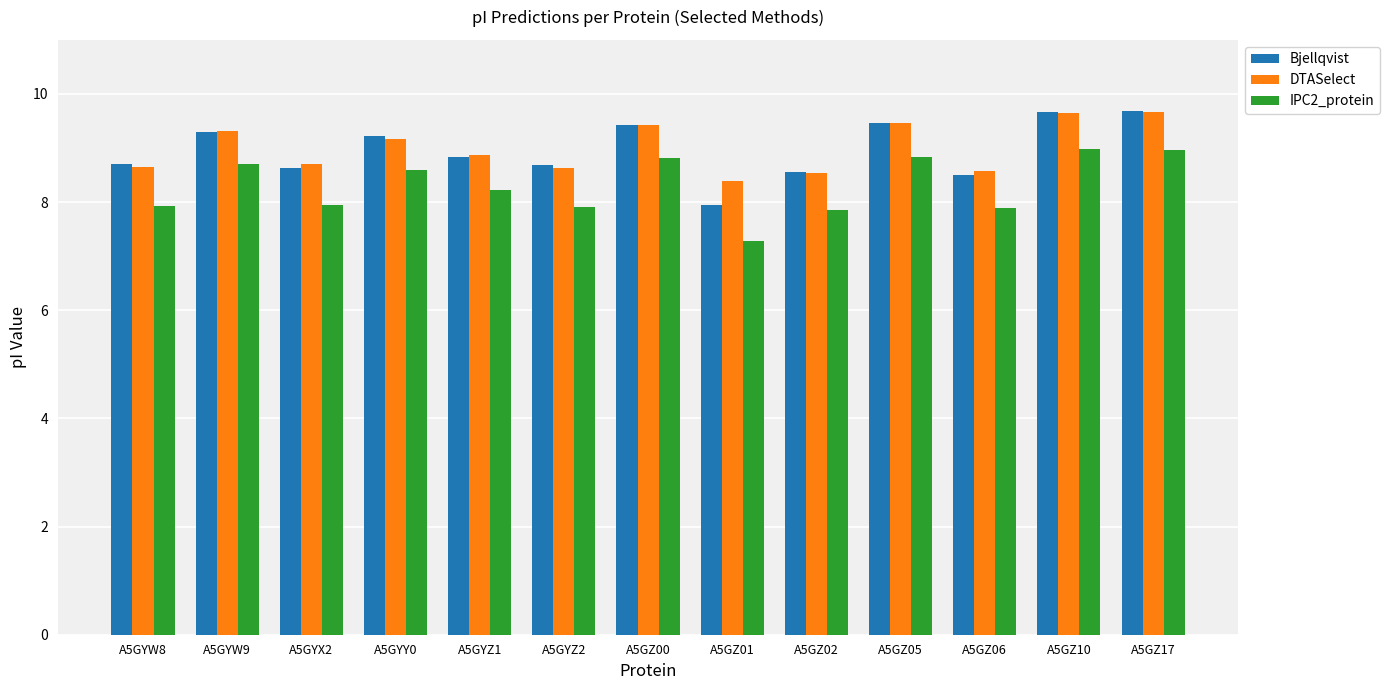

What is the minimum value shown in the chart?

7.3